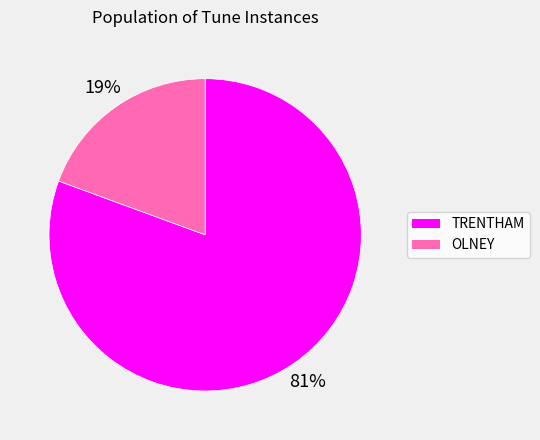

Which category has the biggest portion of the pie?

TRENTHAM